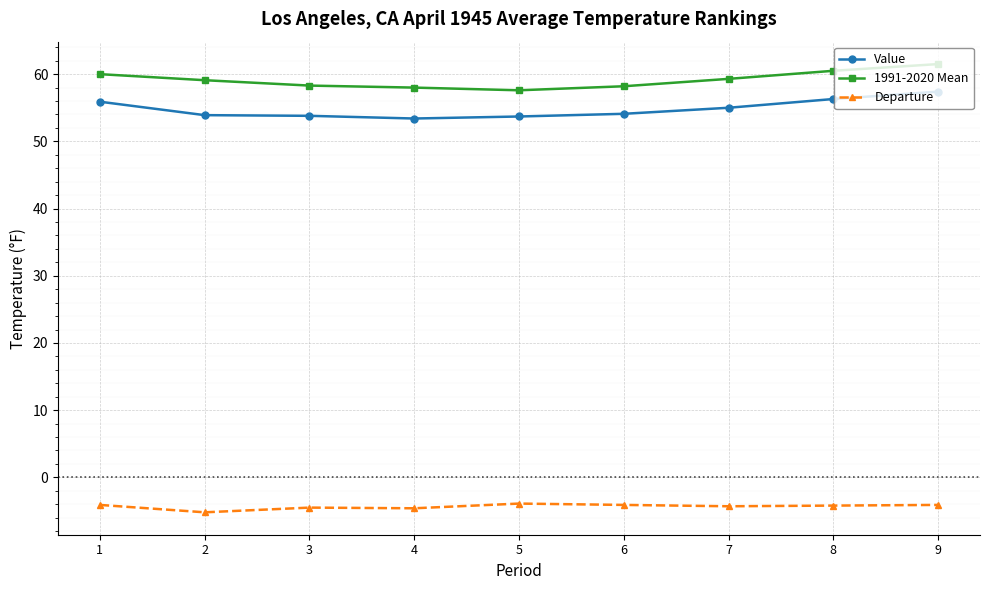

The 1991-2020 Mean series shows 33.7 at 6. True or false?

False